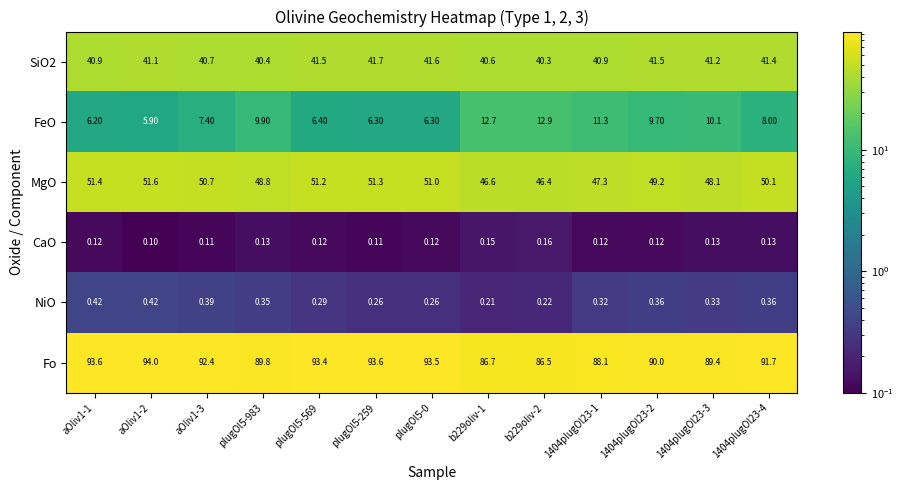

Which series has the largest range (max minus min)?

Fo